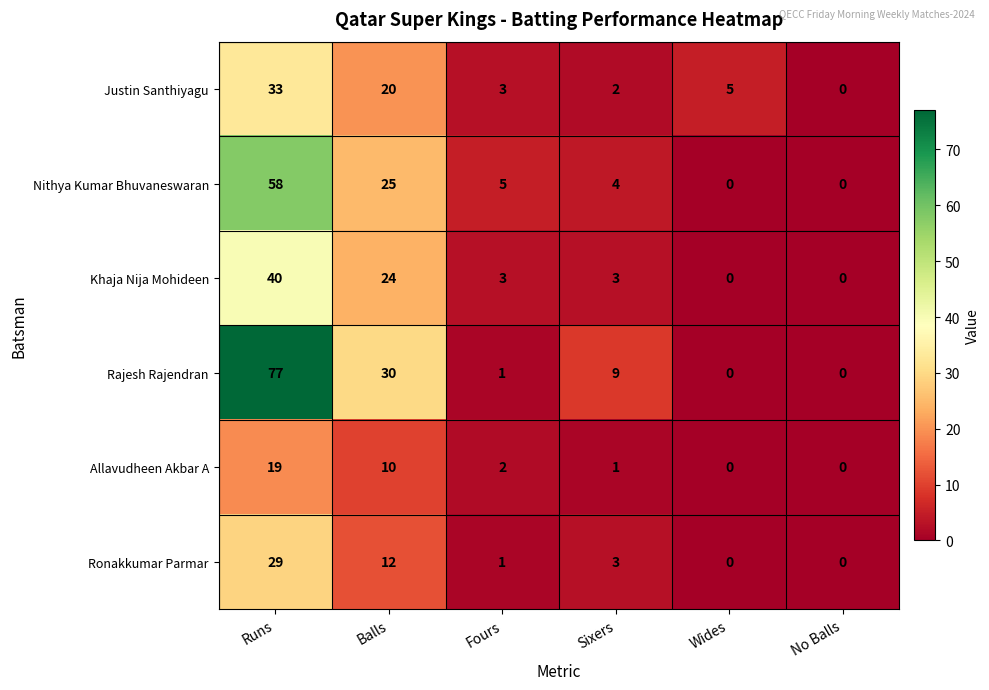

How many categories are shown in the chart?

6